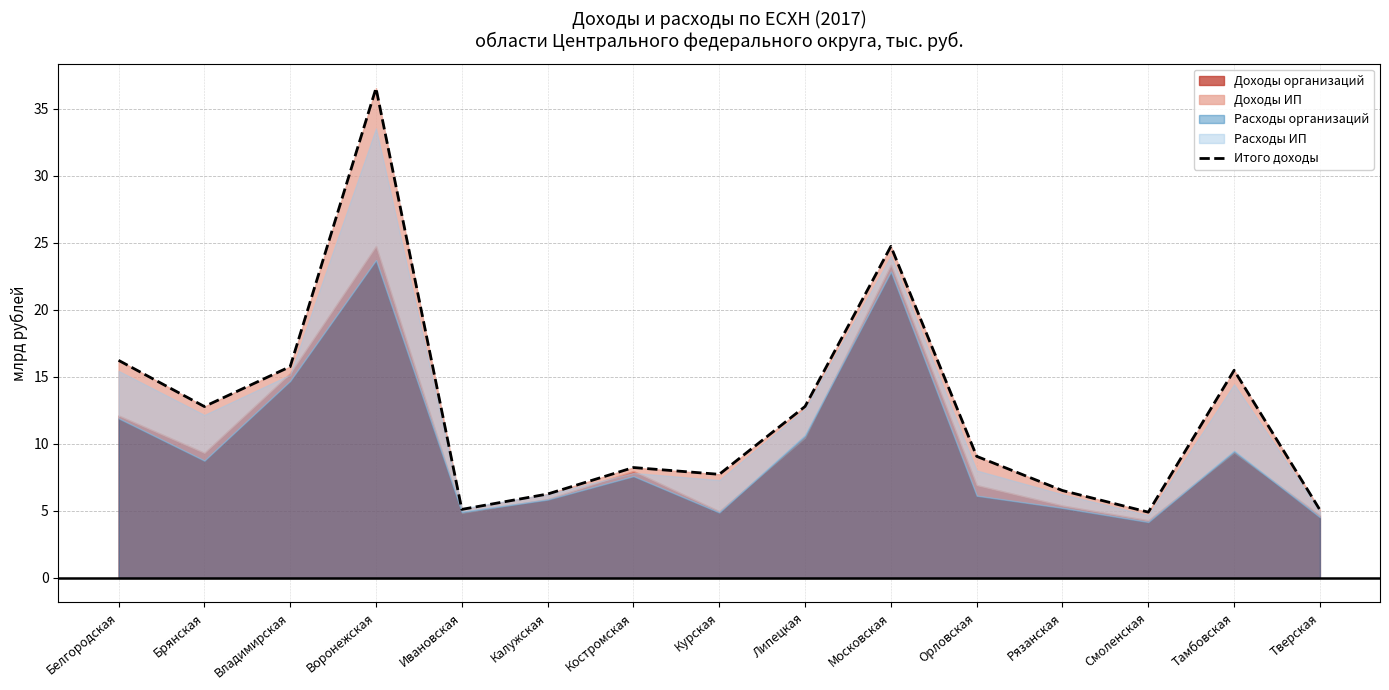

Reading left to right, extract all data points from this chart.

16.2	12.8	15.8	36.6	5.1	6.3	8.2	7.7	12.8	24.7	9.1	6.5	4.9	15.5	5.1